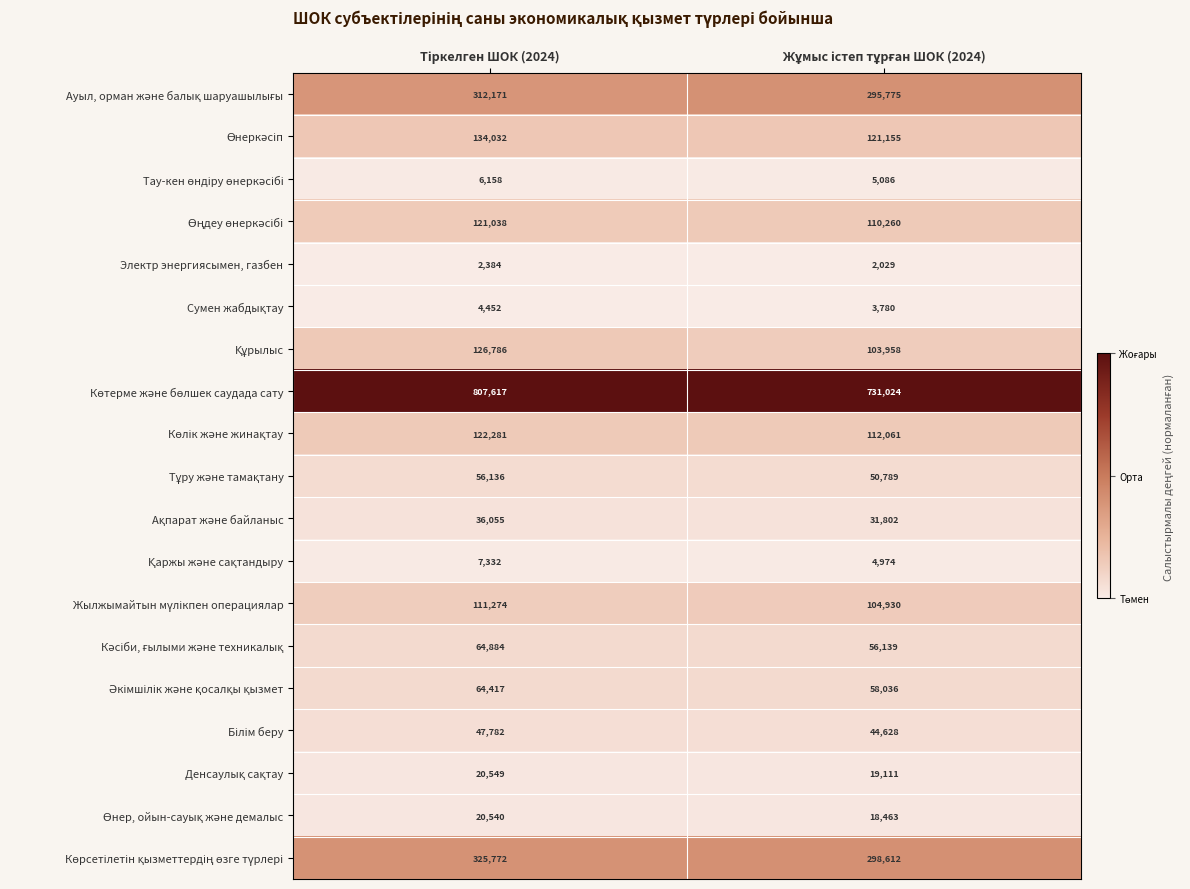

At Жұмыс істеп тұрған ШОК (2024), list the series in order from largest to smallest.

Көтерме және бөлшек саудада сату, Көрсетілетін қызметтердің өзге түрлері, Ауыл, орман және балық шаруашылығы, Өнеркәсіп, Көлік және жинақтау, Өңдеу өнеркәсібі, Жылжымайтын мүлікпен операциялар, Құрылыс, Әкімшілік және қосалқы қызмет, Кәсіби, ғылыми және техникалық, Тұру және тамақтану, Білім беру, Ақпарат және байланыс, Денсаулық сақтау, Өнер, ойын-сауық және демалыс, Тау-кен өндіру өнеркәсібі, Қаржы және сақтандыру, Сумен жабдықтау, Электр энергиясымен, газбен